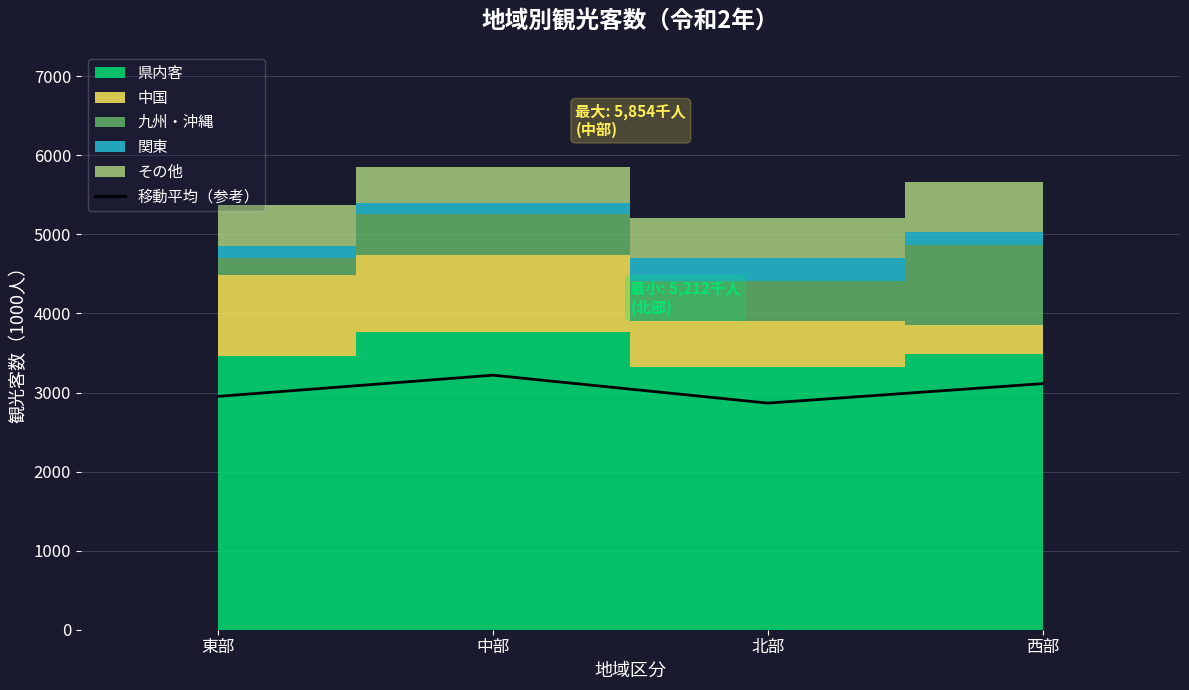

Is it true that the value at 東部 is 2951.9?

True